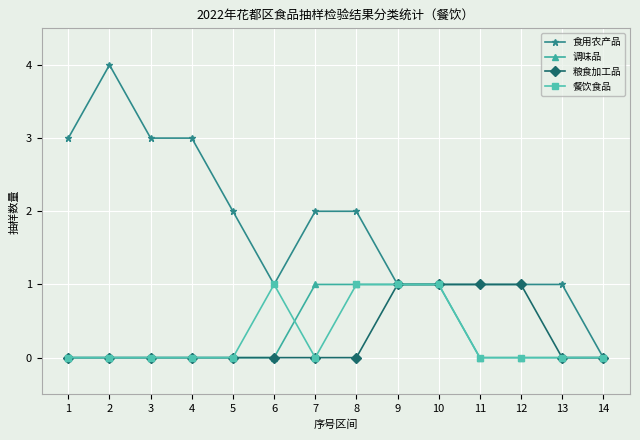

Reading left to right, what are all the values shown in this chart?

食用农产品: 1=3	2=4	3=3	4=3	5=2	6=1	7=2	8=2	9=1	10=1	11=1	12=1	13=1	14=0
调味品: 1=0	2=0	3=0	4=0	5=0	6=0	7=1	8=1	9=1	10=1	11=0	12=0	13=0	14=0
粮食加工品: 1=0	2=0	3=0	4=0	5=0	6=0	7=0	8=0	9=1	10=1	11=1	12=1	13=0	14=0
餐饮食品: 1=0	2=0	3=0	4=0	5=0	6=1	7=0	8=1	9=1	10=1	11=0	12=0	13=0	14=0